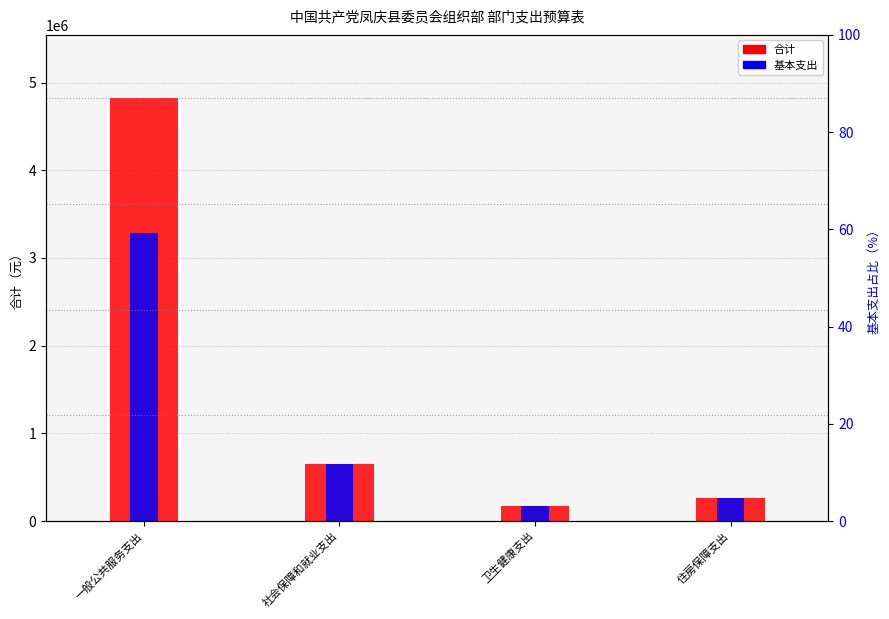

How many data points in 基本支出 are above 651500?

2